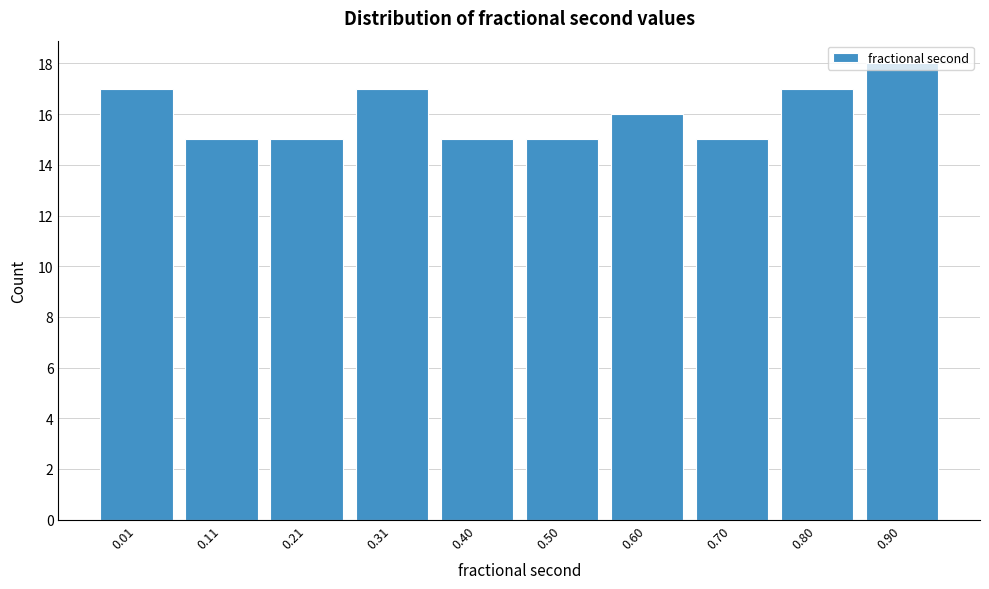

What is the maximum value shown in the chart?

18